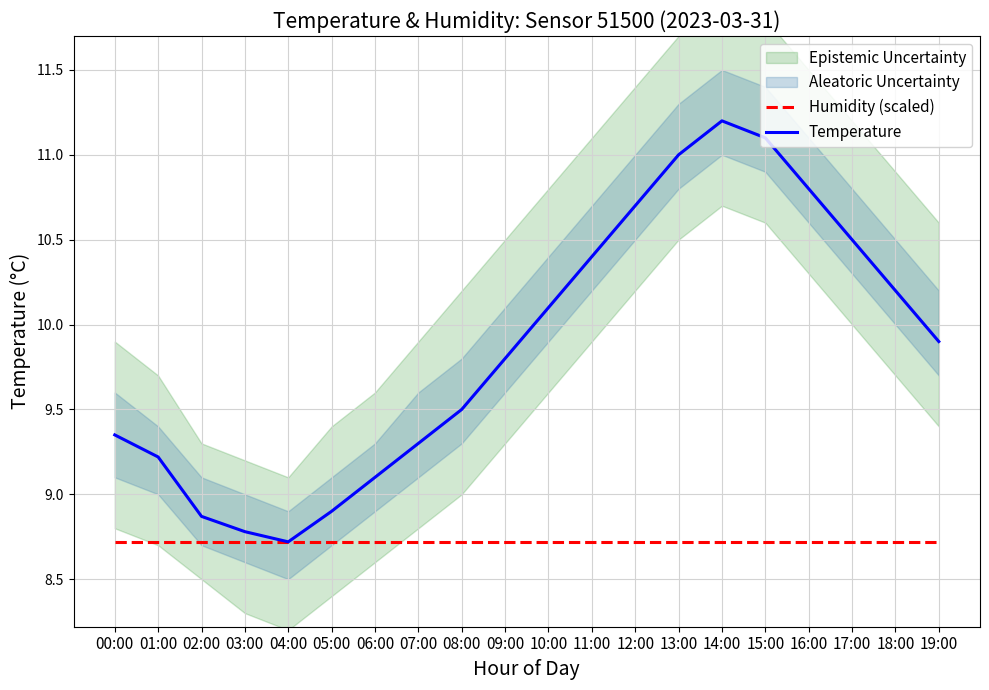

What is the maximum value shown in the chart?

11.2